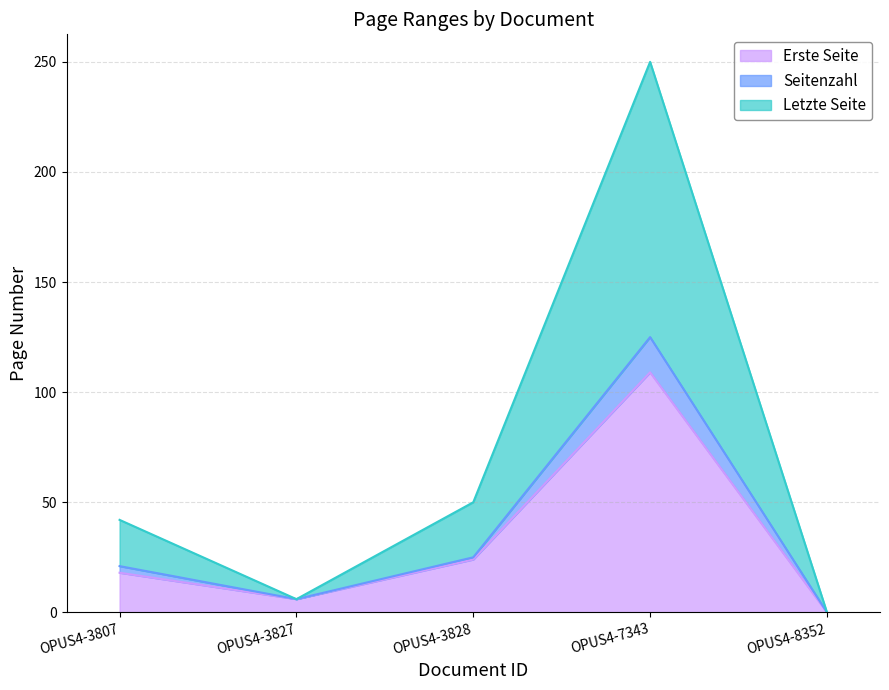

At which label does Seitenzahl reach its minimum?

OPUS4-8352